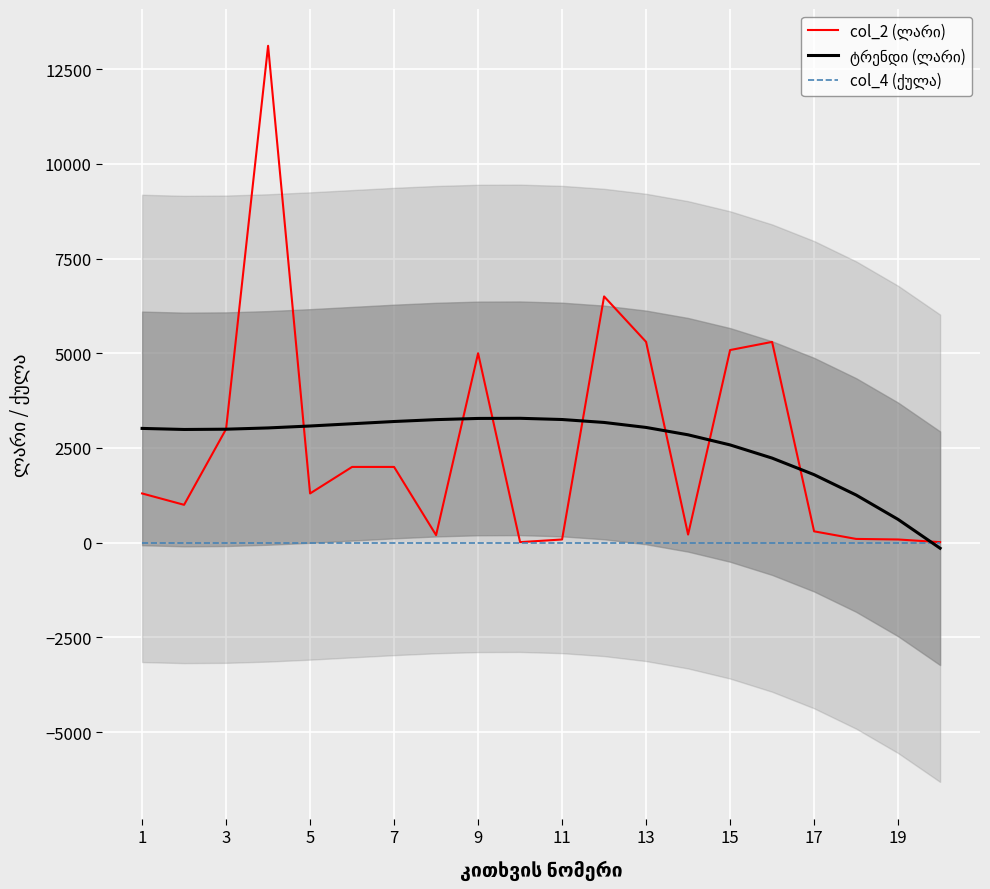

How many positive values does the ტრენდი (ლარი) series have?

19